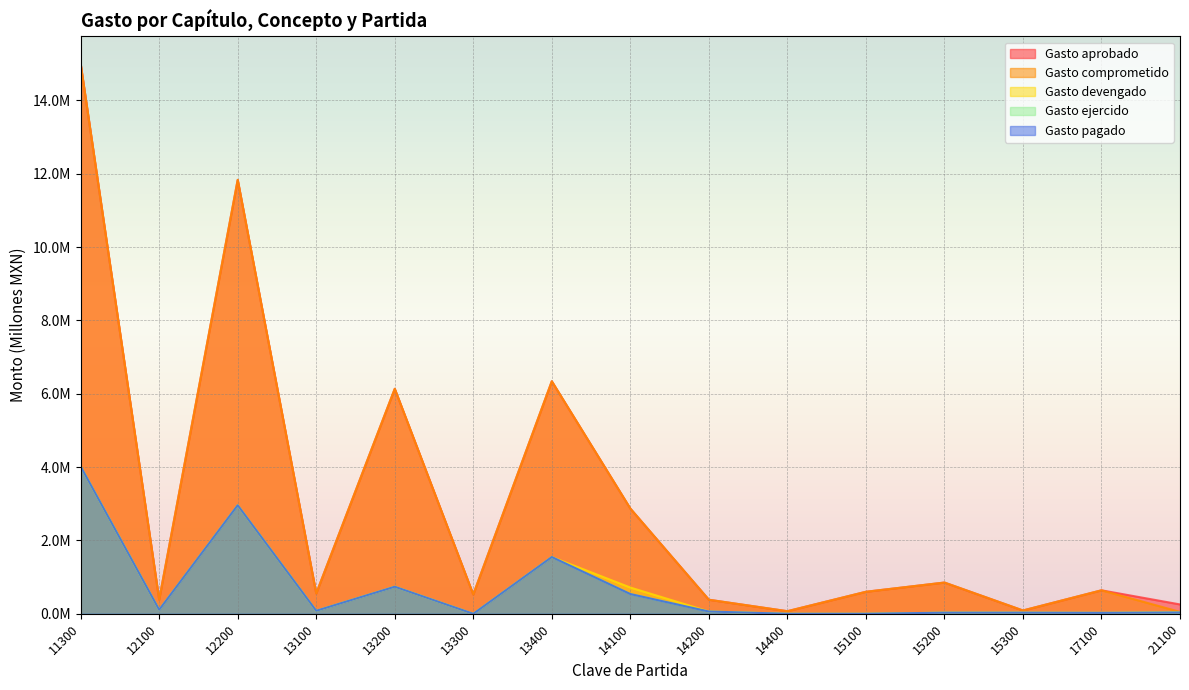

True or false: Gasto devengado and Gasto ejercido cross at least once.

False